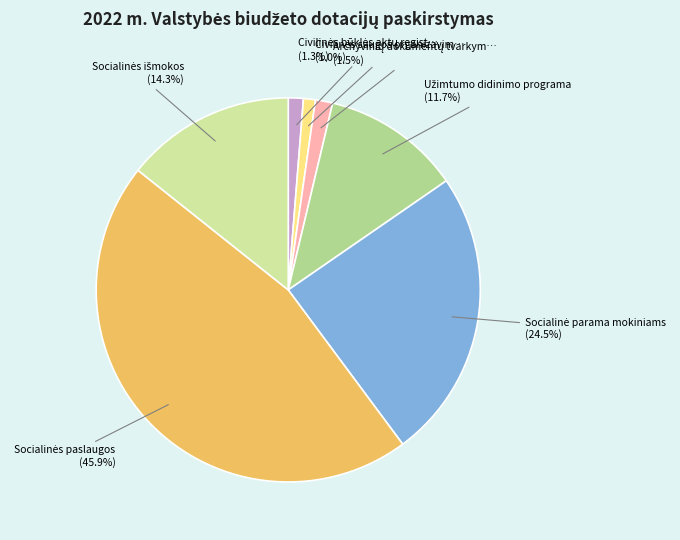

Is there a majority slice in this chart?

No